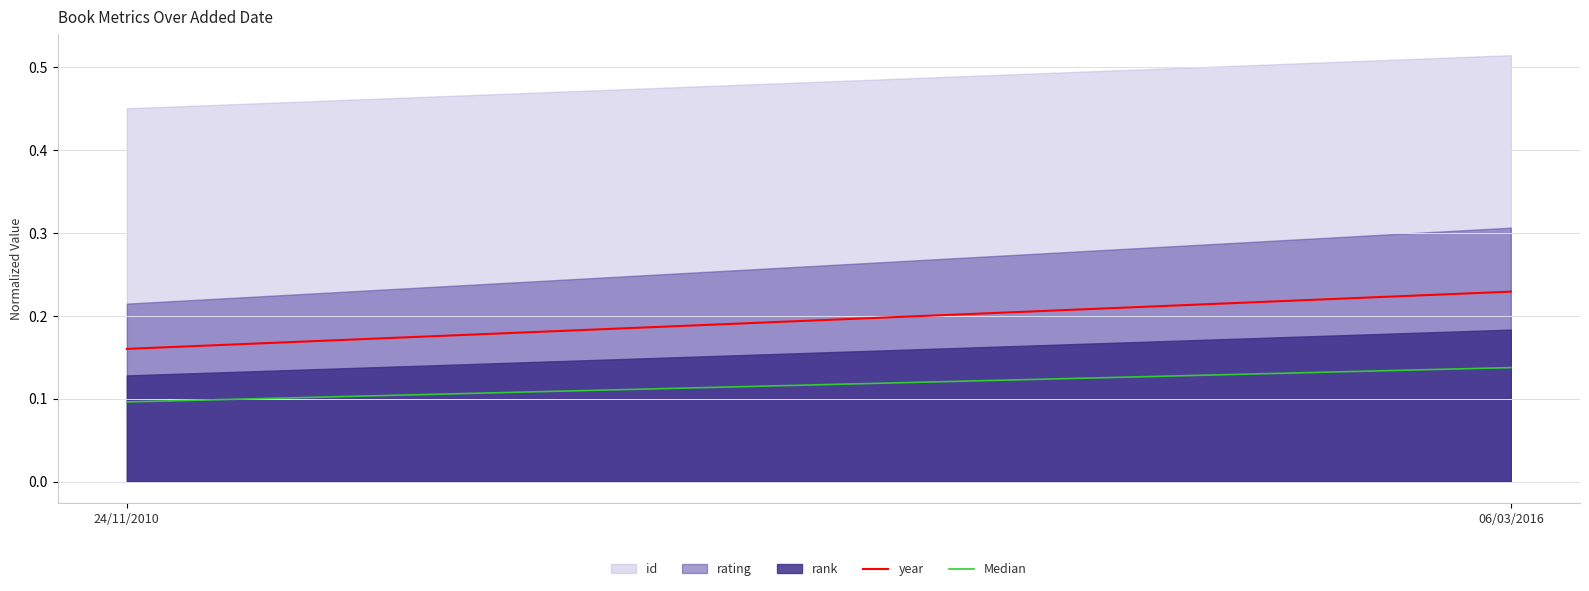

What is the value of the year point at the 1st from the left?

0.2